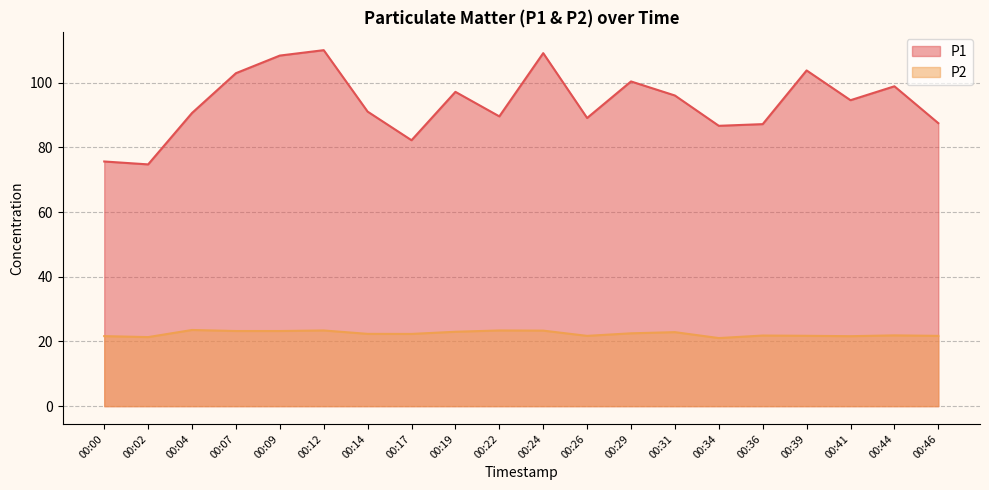

What is the value of the P2 point at the 14th from the left?

22.9